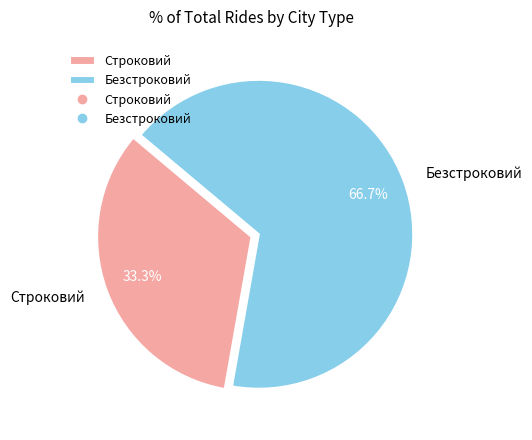

To the nearest percent, what percentage of the pie is Строковий?

33%